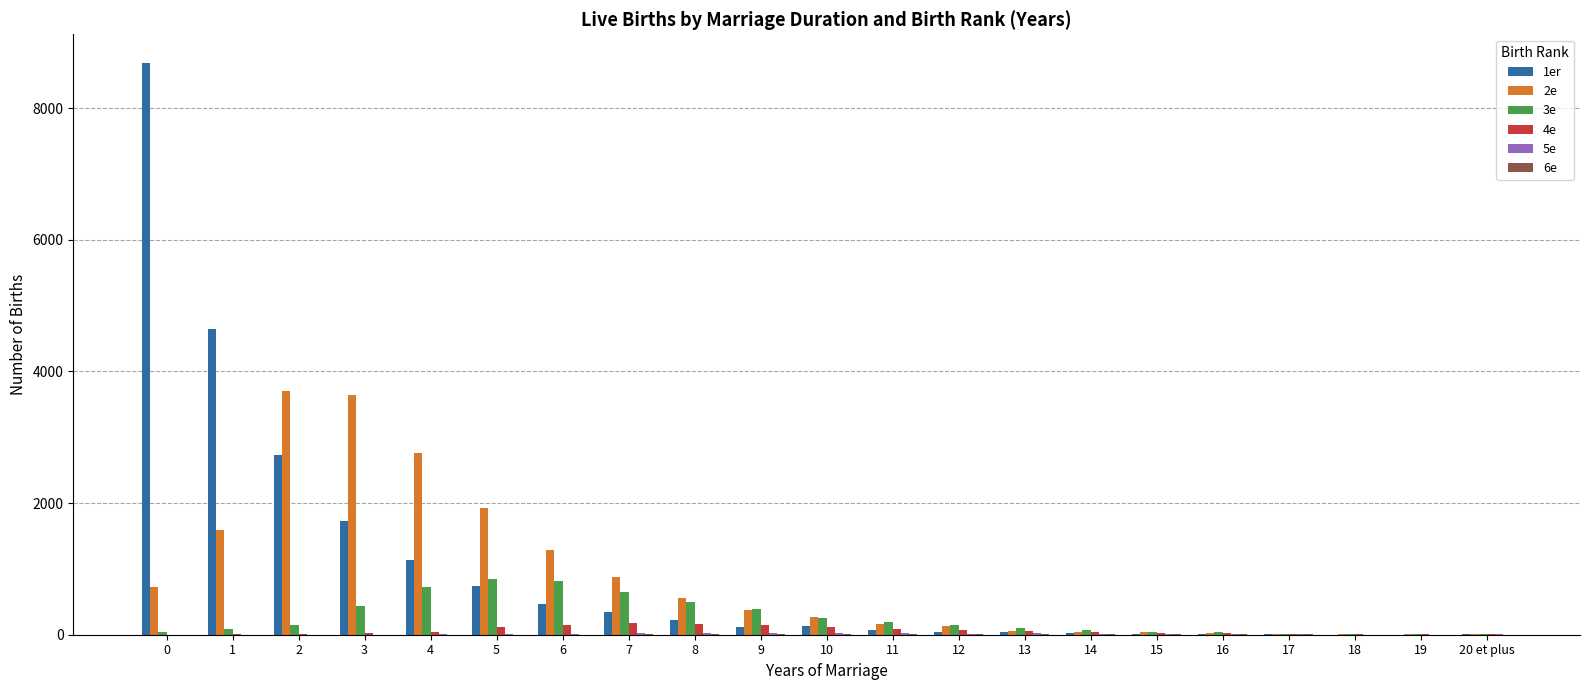

What is the greatest value displayed?

8687